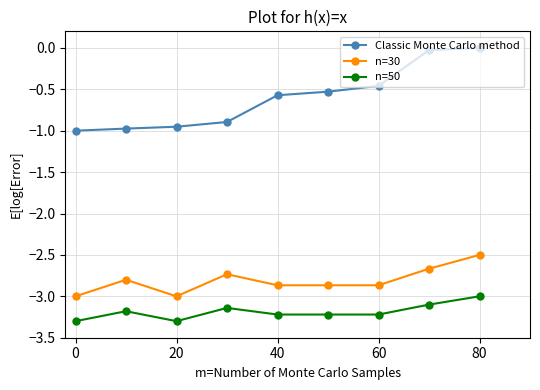

What is the sum of all Classic Monte Carlo method values?

-5.4